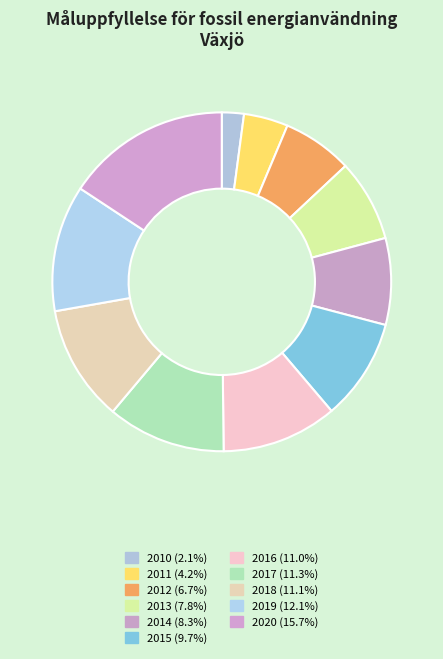

True or false: 2020 accounts for 1% of the total.

False